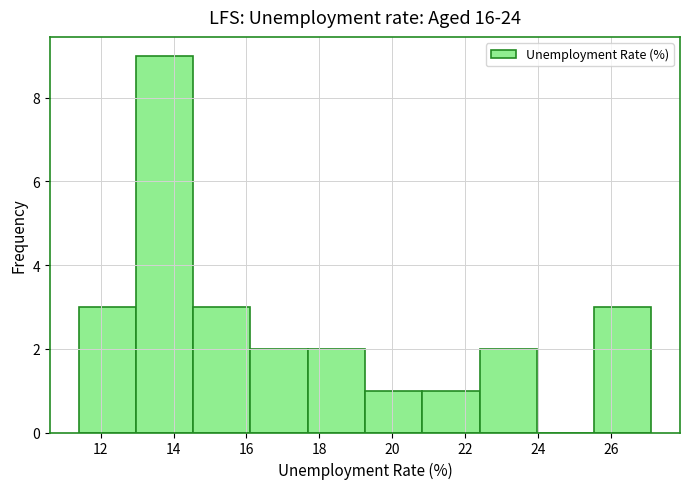

Reading left to right, list every bar in this chart as the range it spans on the x-axis followed by its height. Neither the bar edges nor the heights are printed on the chart, so give them approximately, as read against the axes.

11.4 to 13.0: 3
13.0 to 14.6: 9
14.6 to 16.2: 3
16.2 to 17.6: 2
17.6 to 19.2: 2
19.2 to 20.8: 1
20.8 to 22.4: 1
22.4 to 24.0: 2
24.0 to 25.6: 0
25.6 to 27.2: 3